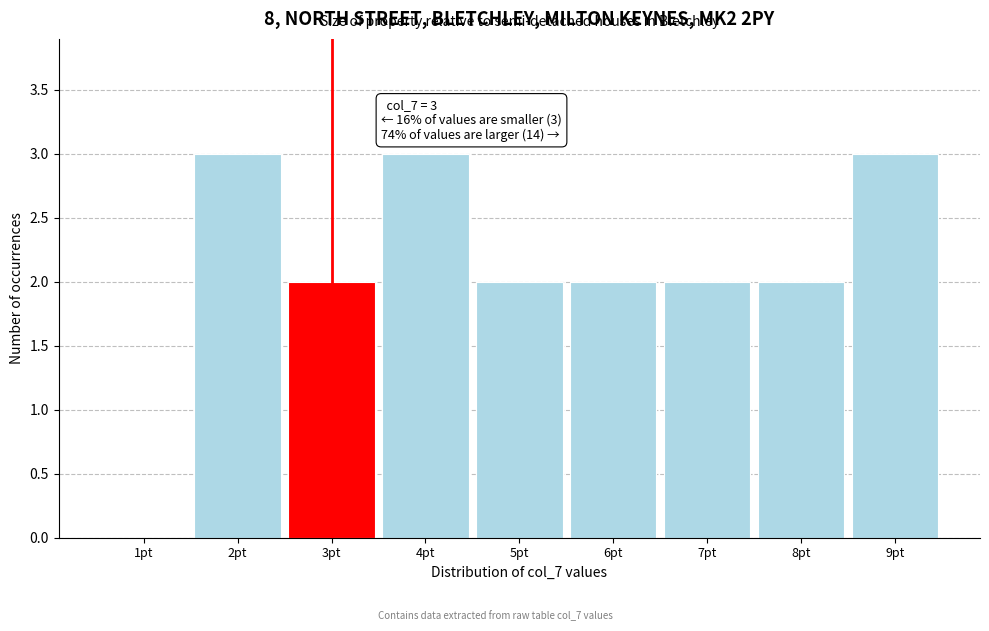

Reading left to right, what are all the values shown in this chart?

1pt=0	2pt=3	3pt=2	4pt=3	5pt=2	6pt=2	7pt=2	8pt=2	9pt=3